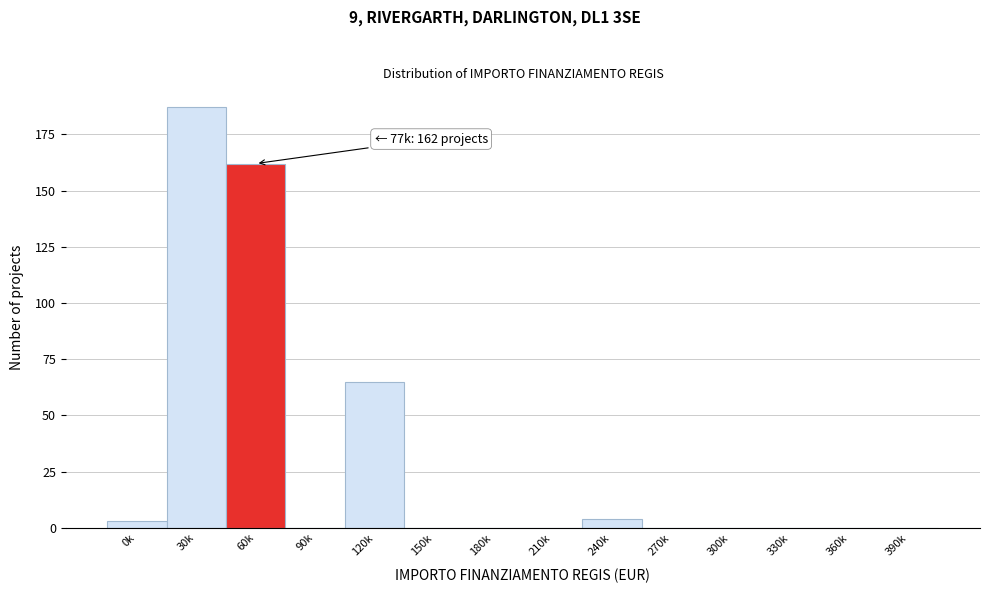

Reading left to right, what are all the values shown in this chart?

0k=3	30k=187	60k=162	90k=0	120k=65	150k=0	180k=0	210k=0	240k=4	270k=0	300k=0	330k=0	360k=0	390k=0